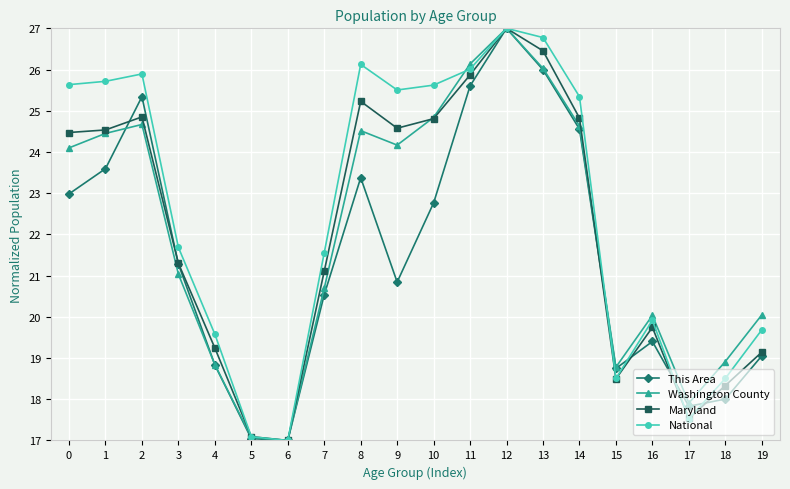

Count the number of categories in the chart.

20